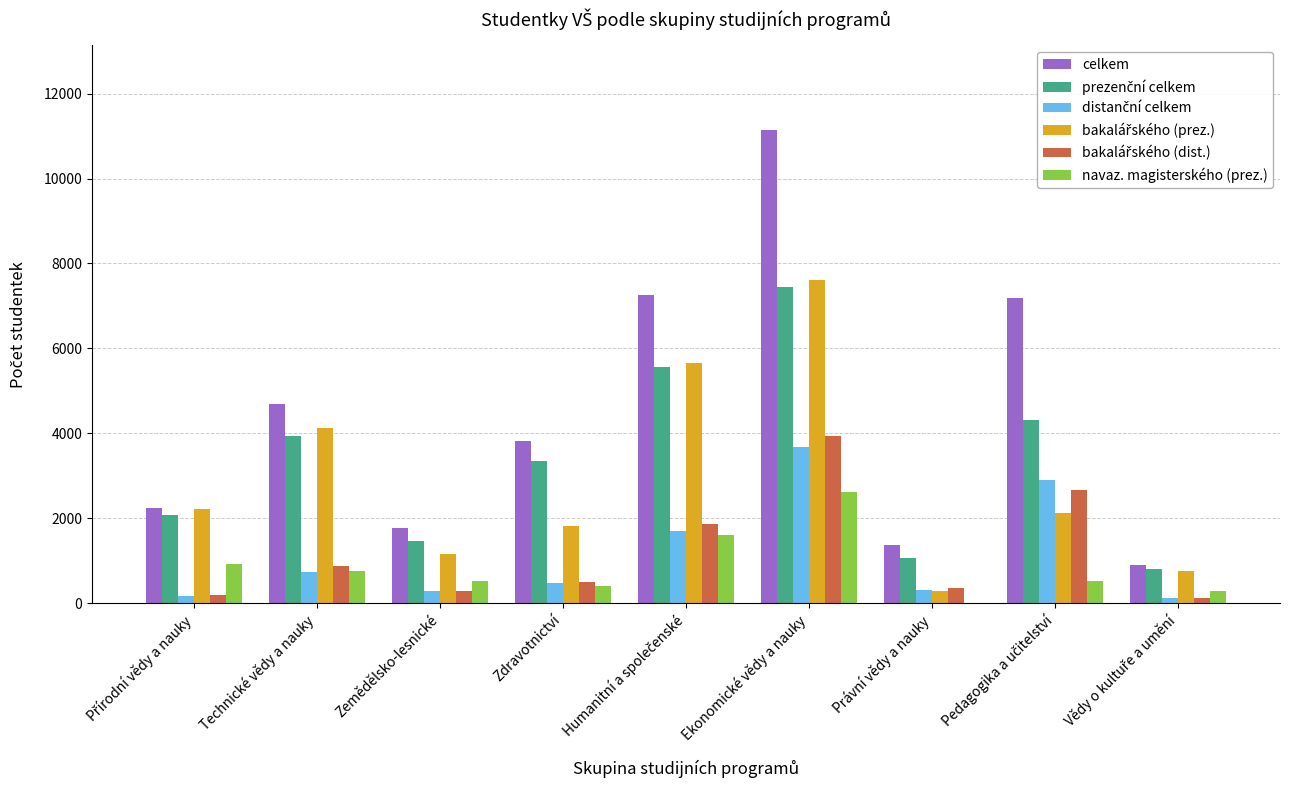

Which category has the highest value across all series?

Ekonomické vědy a nauky